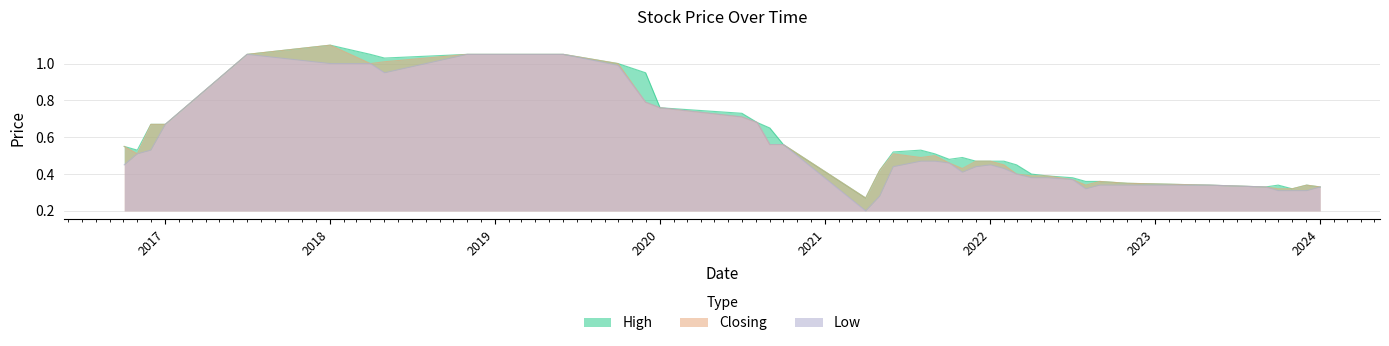

What is the smallest value displayed?

0.2